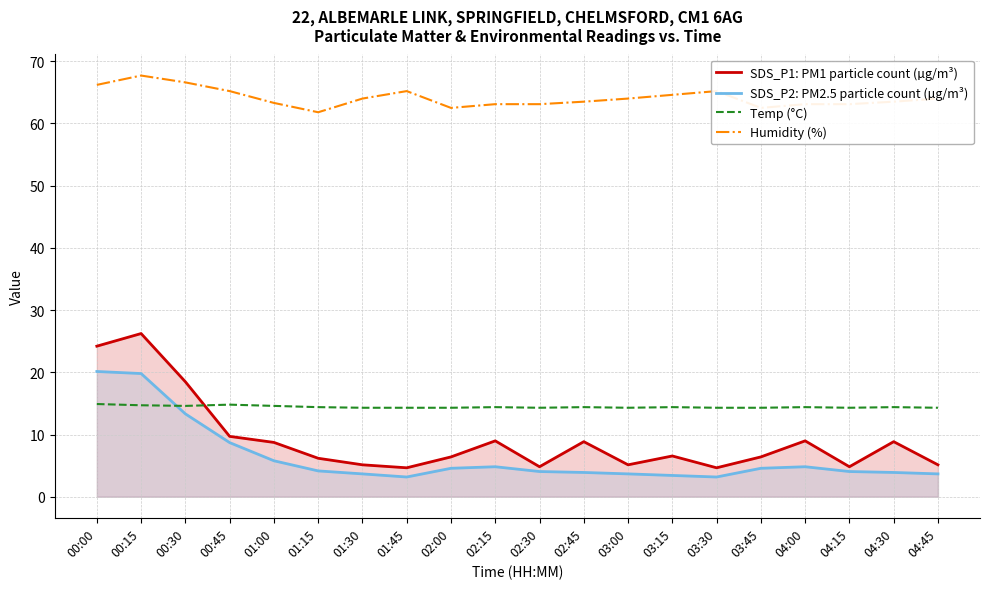

Which series has the largest range (max minus min)?

SDS_P1: PM1 particle count (µg/m³)